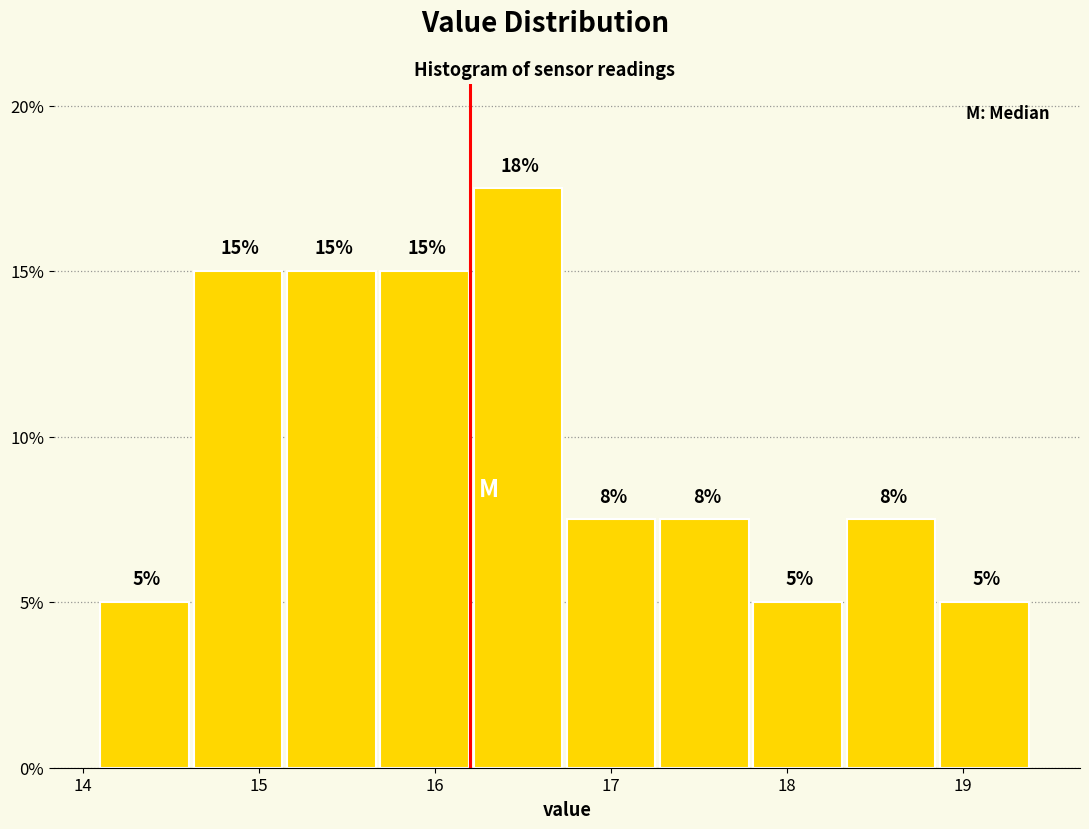

Which range on the x-axis has the tallest bar?

16.22 to 16.75